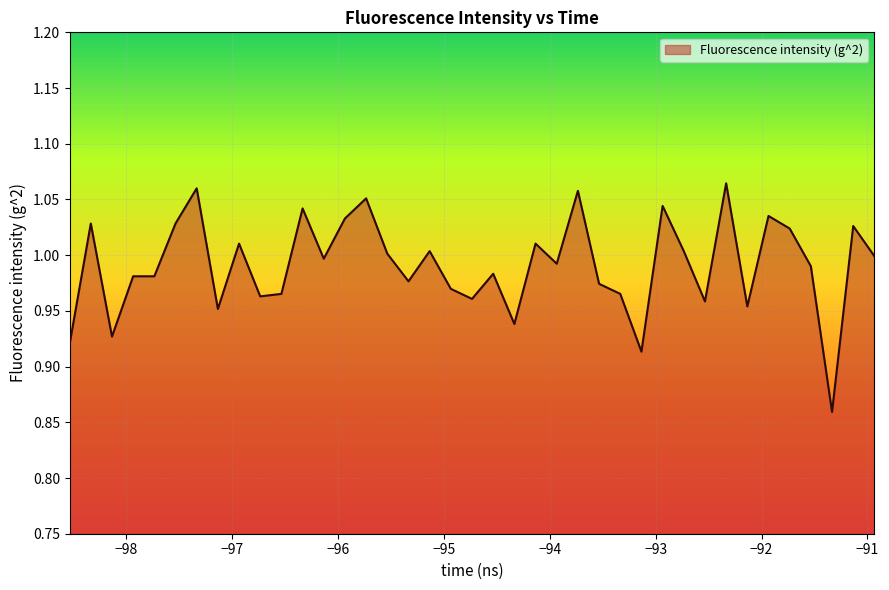

How many distinct data groups are displayed?

1